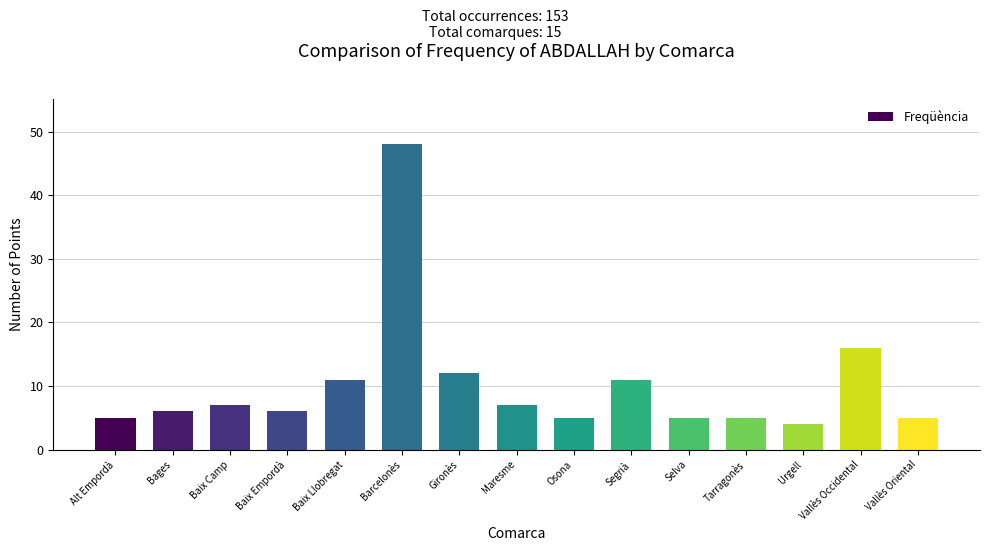

True or false: the data shows 4 at Urgell.

True